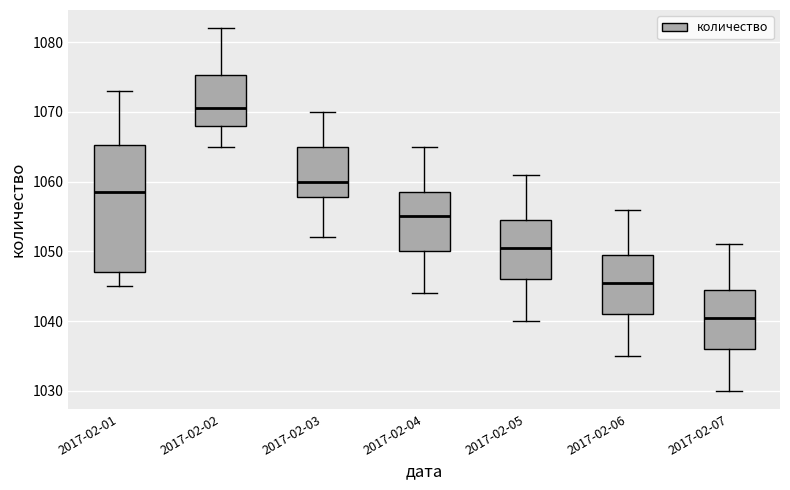

Which box is the tallest, from its lower edge to its upper edge?

2017-02-01